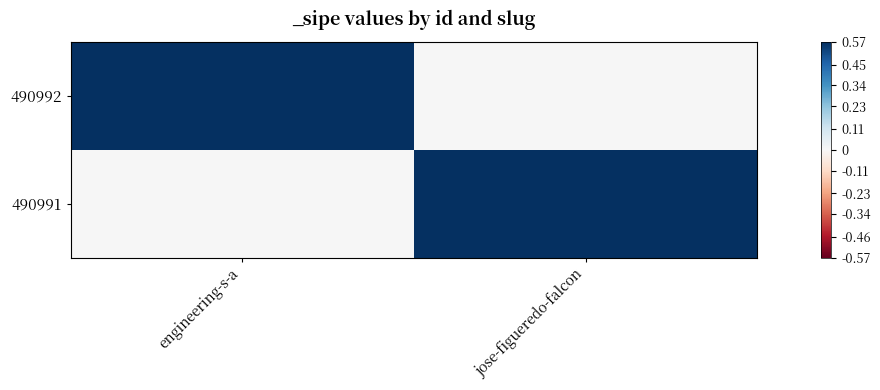

Rank the series by their maximum value, from highest to lowest.

490992, 490991